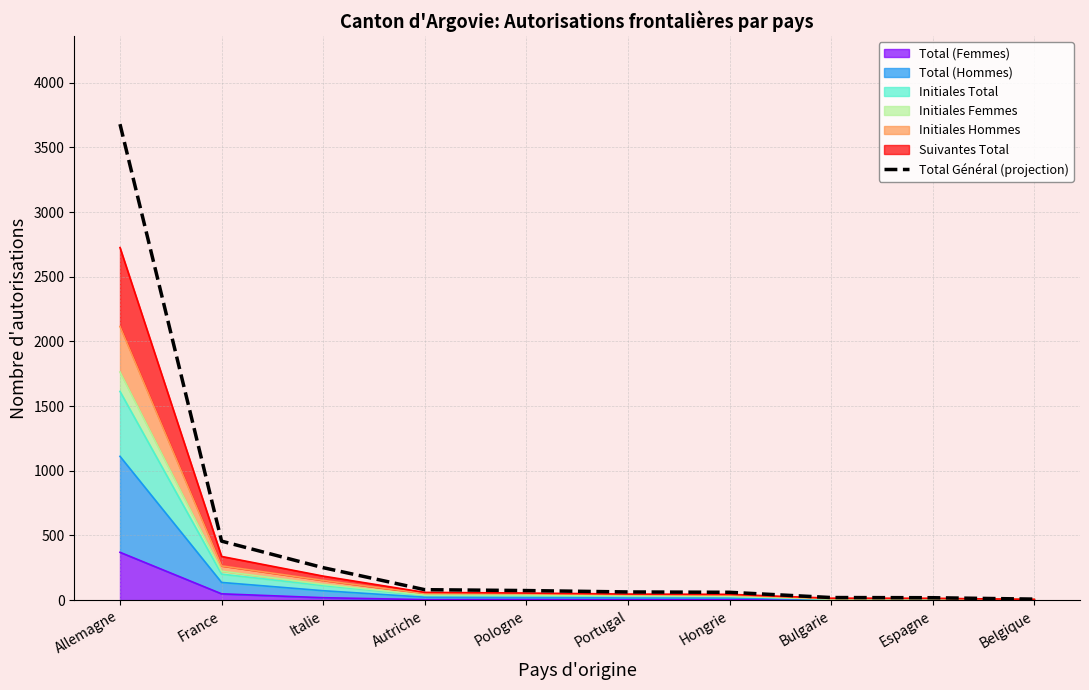

What is the value of the 2nd point from the left?

456.3